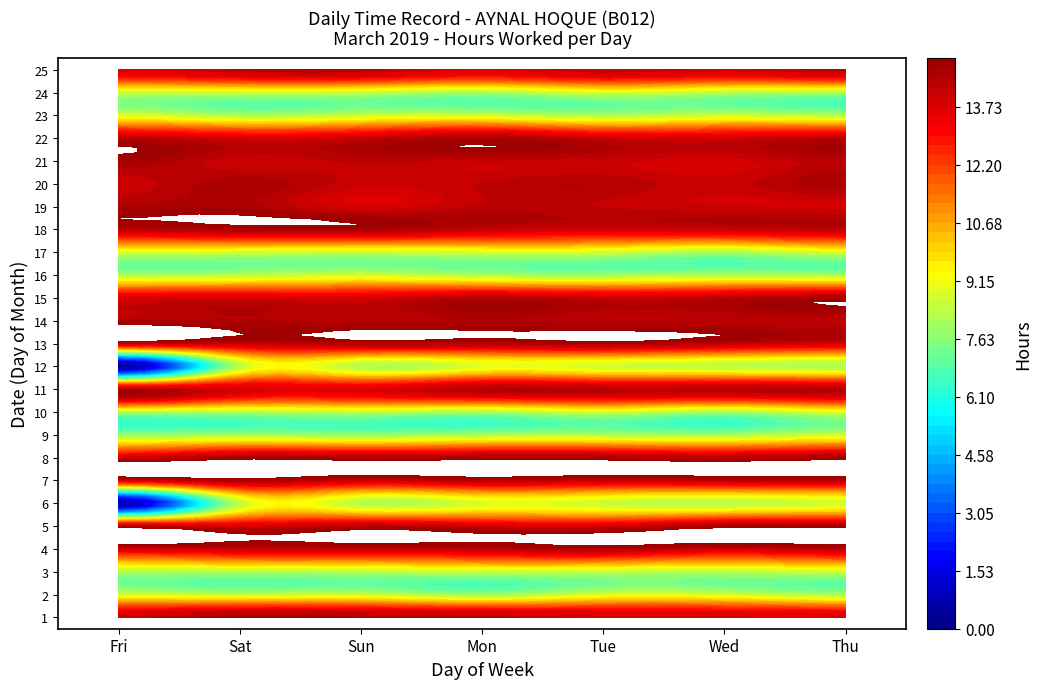

Is it true that 4 equals 24.5 at Fri?

False